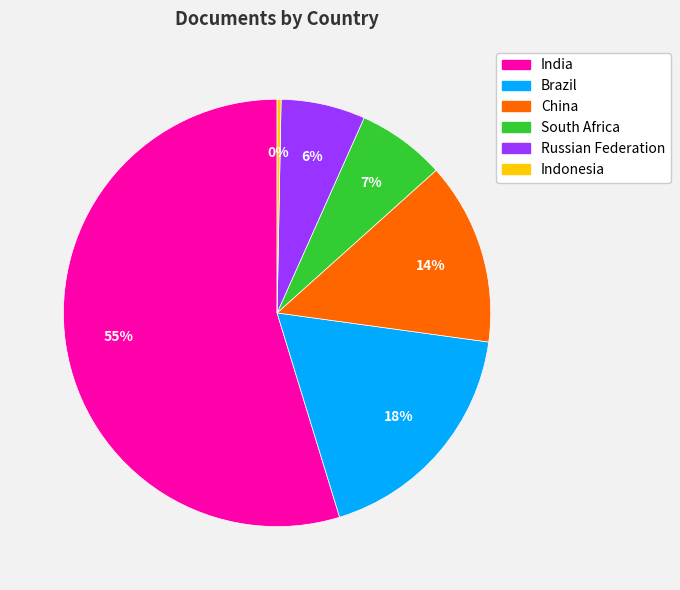

Is it true that South Africa is 7% of the pie?

True